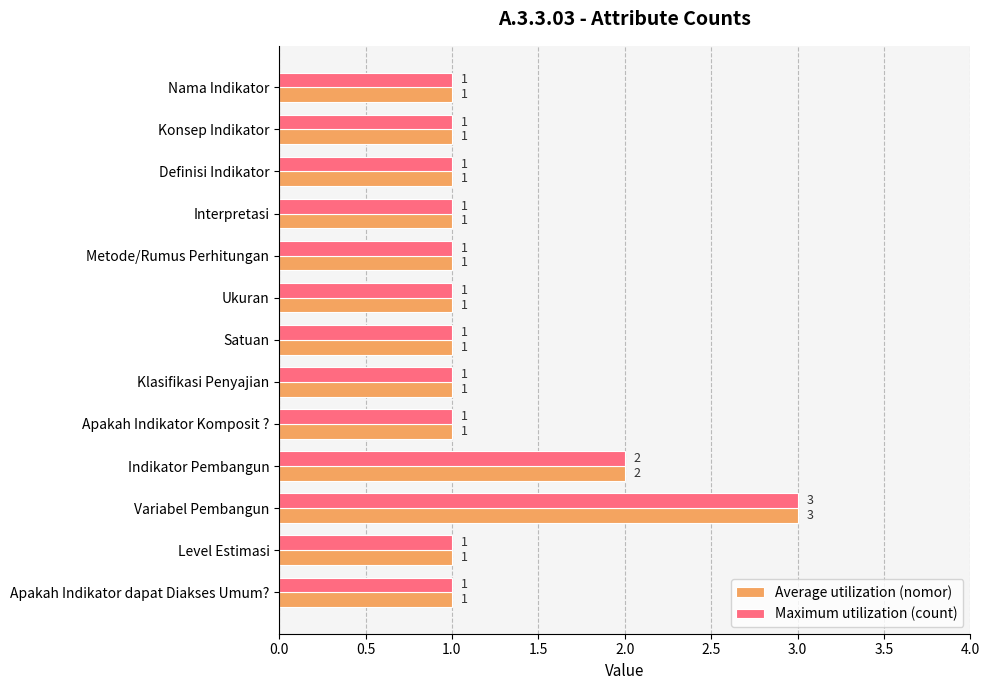

Count the number of data series in this chart.

2